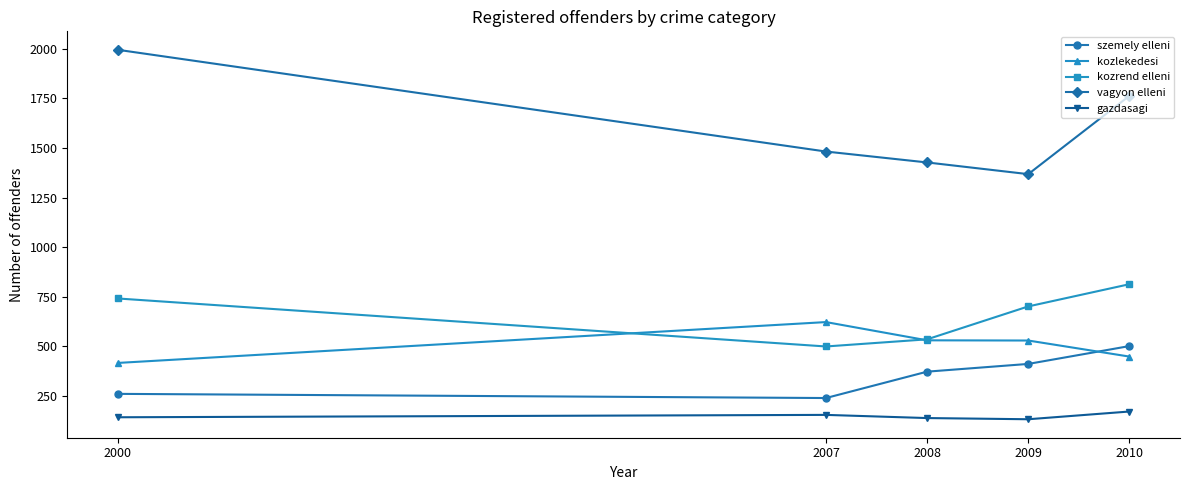

At 2009, list the series in order from smallest to largest.

gazdasagi, szemely elleni, kozlekedesi, kozrend elleni, vagyon elleni